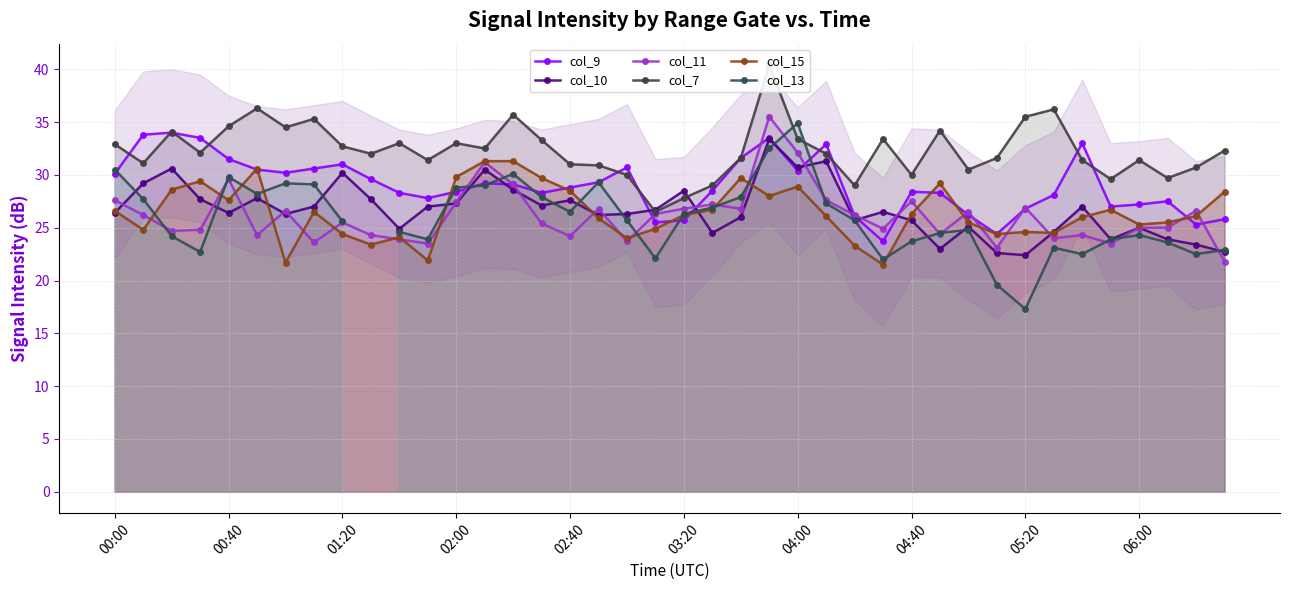

How many data points in col_15 are less than 26?

17